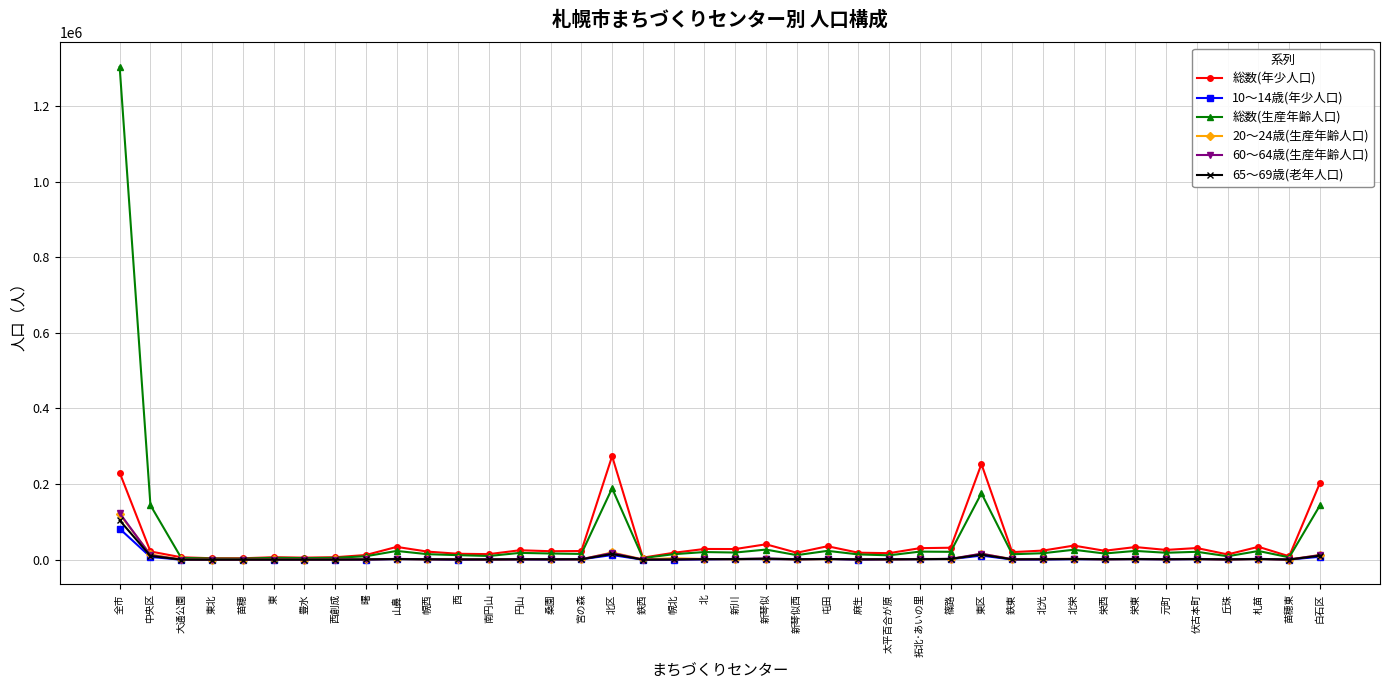

Is this an area chart (filled region under the line)?

No